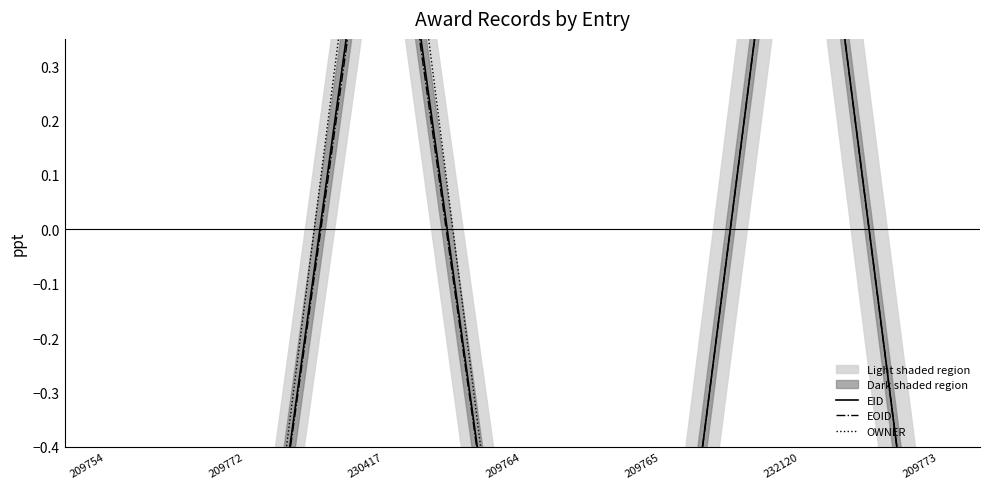

In EID, how many points are lower than both neighbors (excluding endpoints)?

1